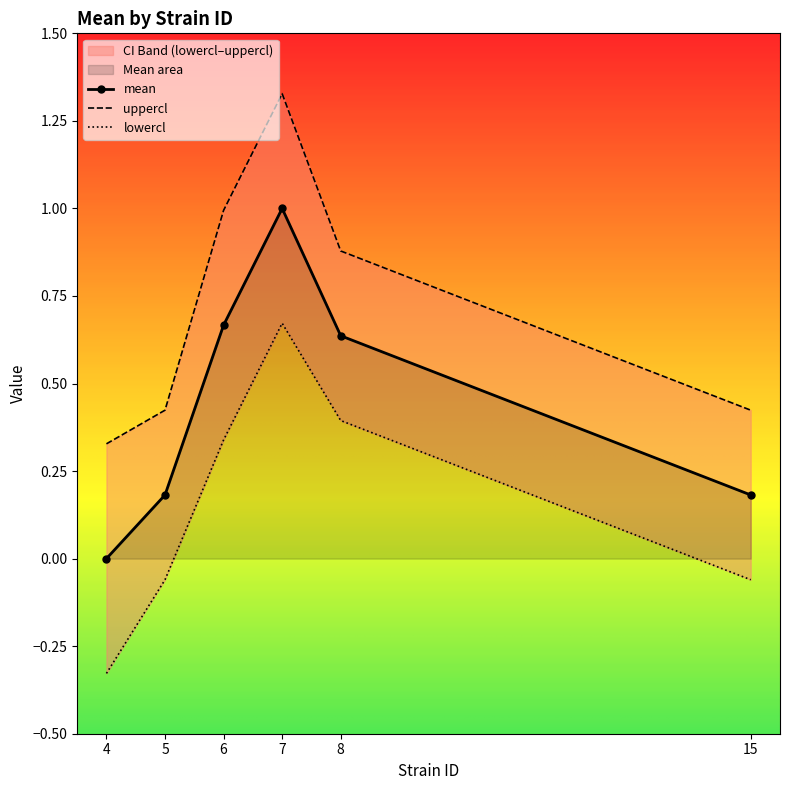

What are all the series names shown in the legend?

mean, uppercl, lowercl